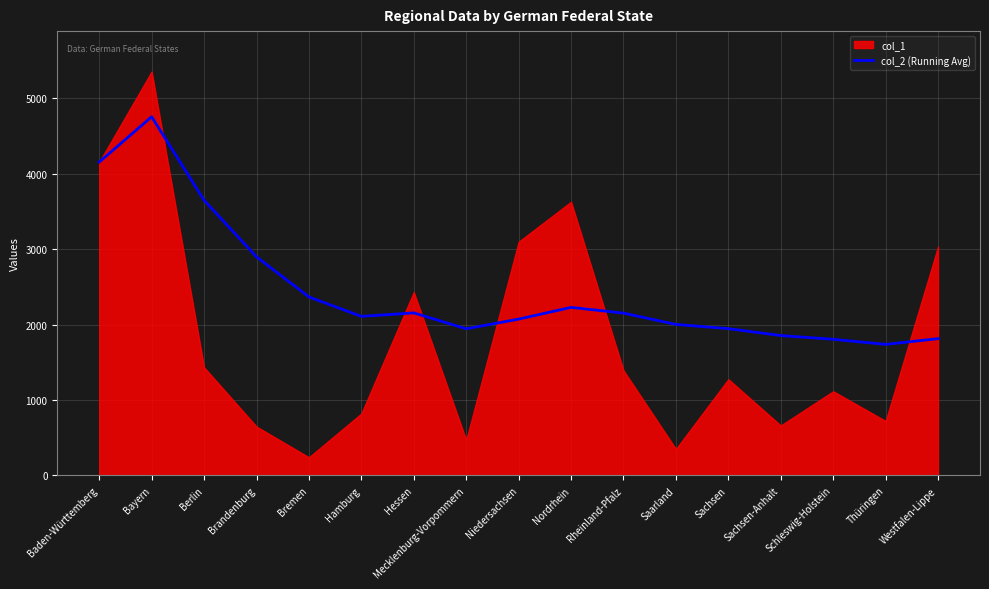

How many points are lower than both their immediate neighbors (excluding endpoints)?

3